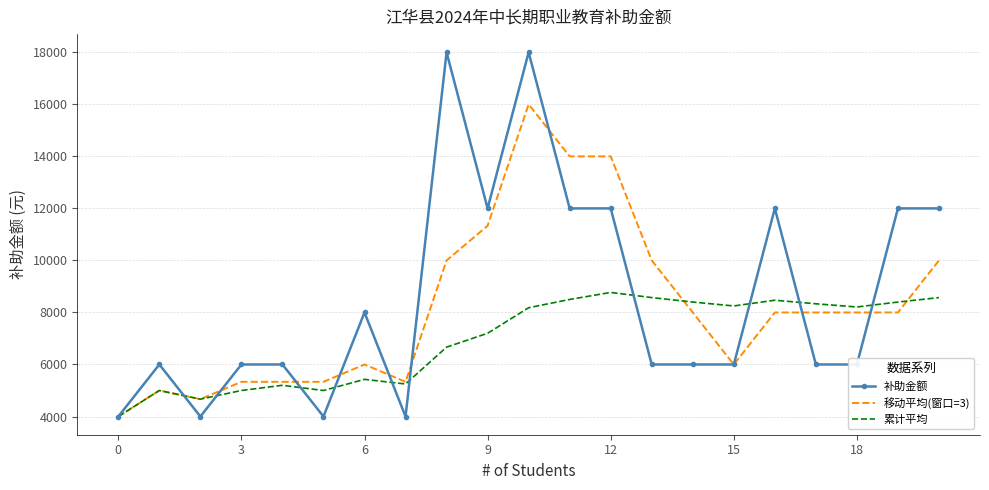

What is the maximum value for 移动平均(窗口=3)?

16000.0